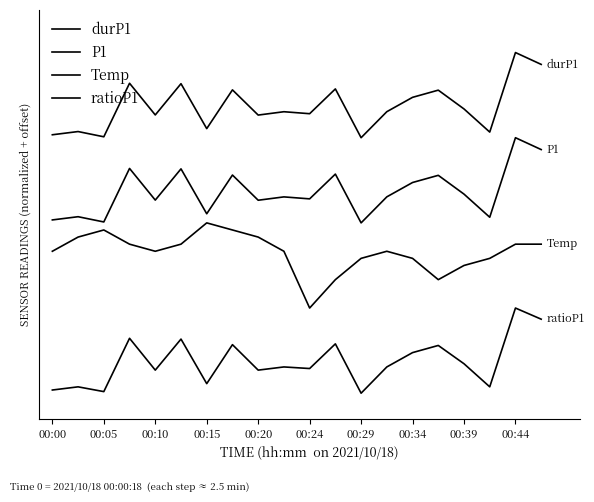

What is the highest value of the ratioP1 series?

1.0